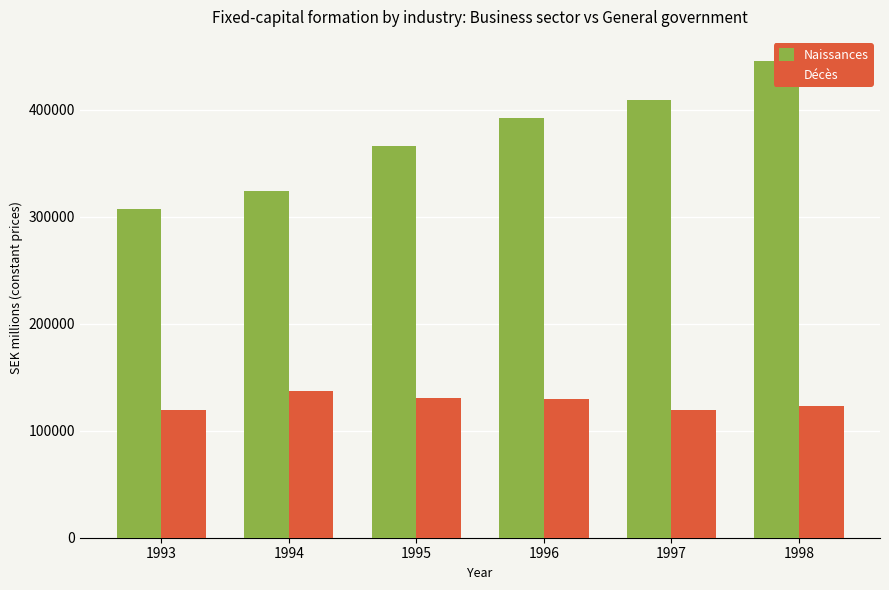

Read the Naissances value at 1998.

446056.6